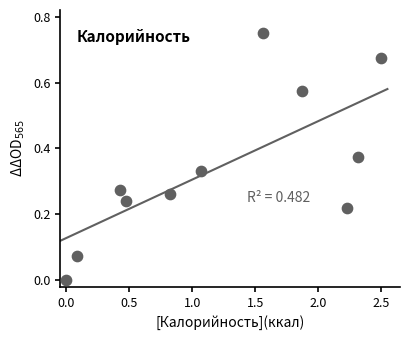

What is the average X value?

1.2